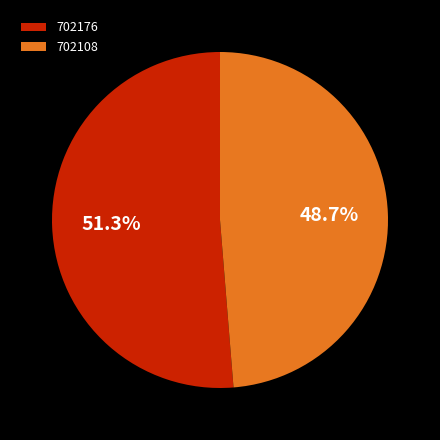

To the nearest percent, what portion does 702176 represent?

51%